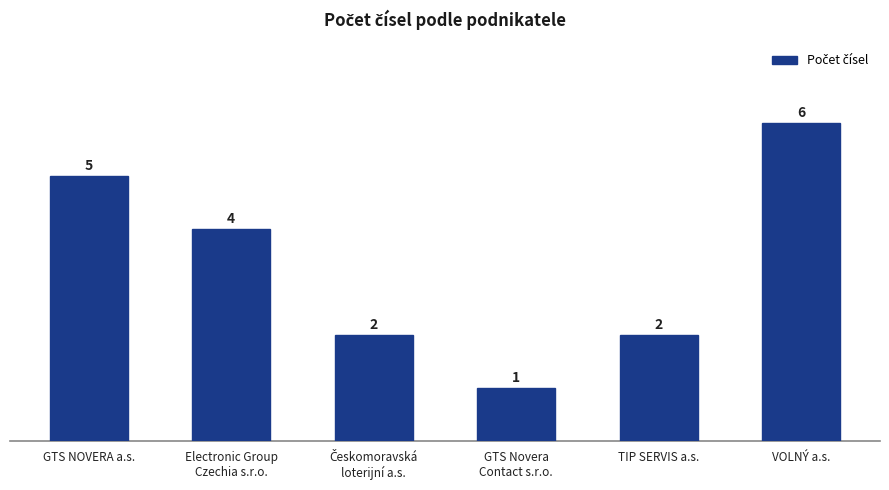

Does the chart contain stacked bars?

No